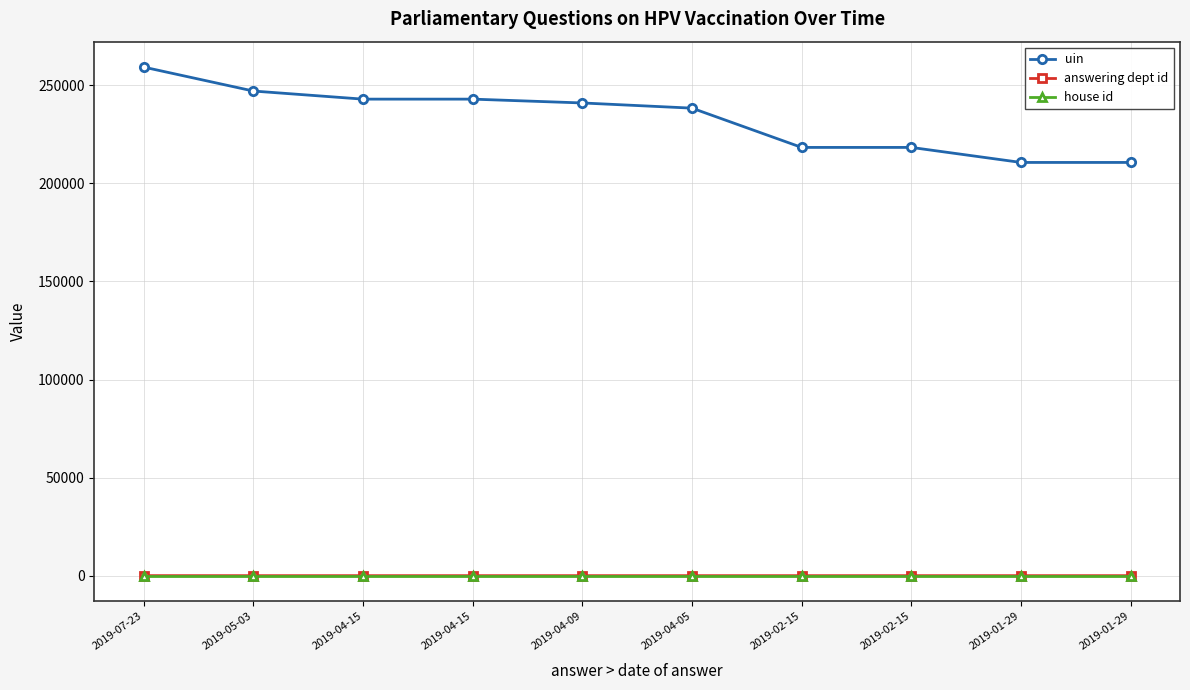

How many series are shown in this chart?

3